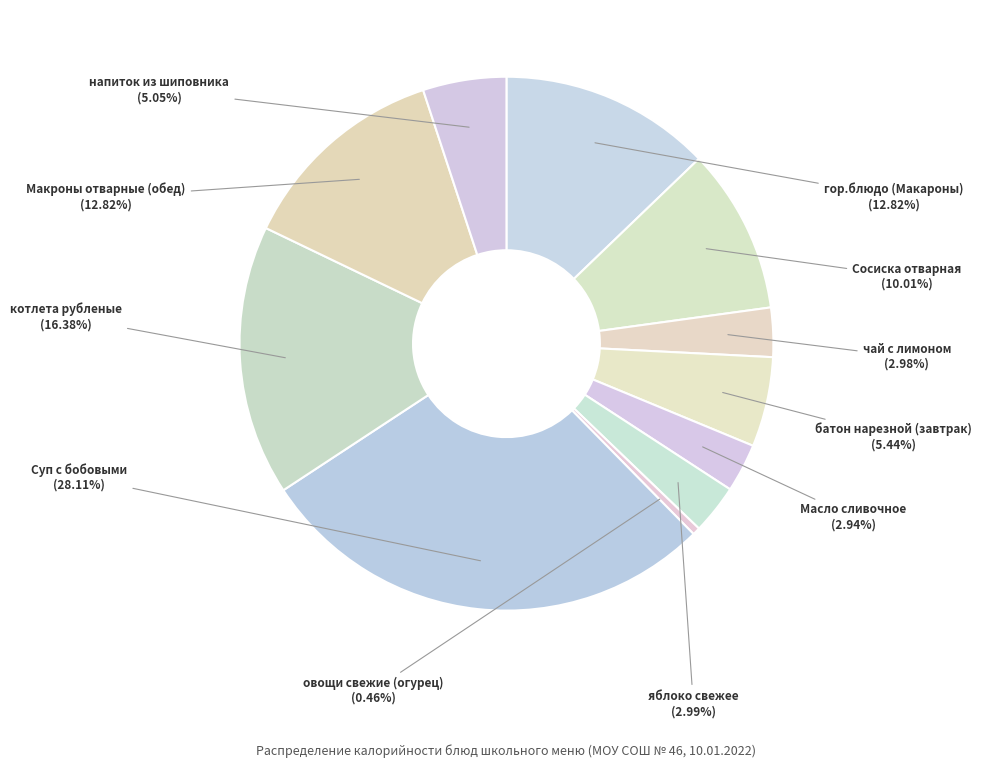

To the nearest percent, what is the difference between the largest and smallest slice percentages?

28%